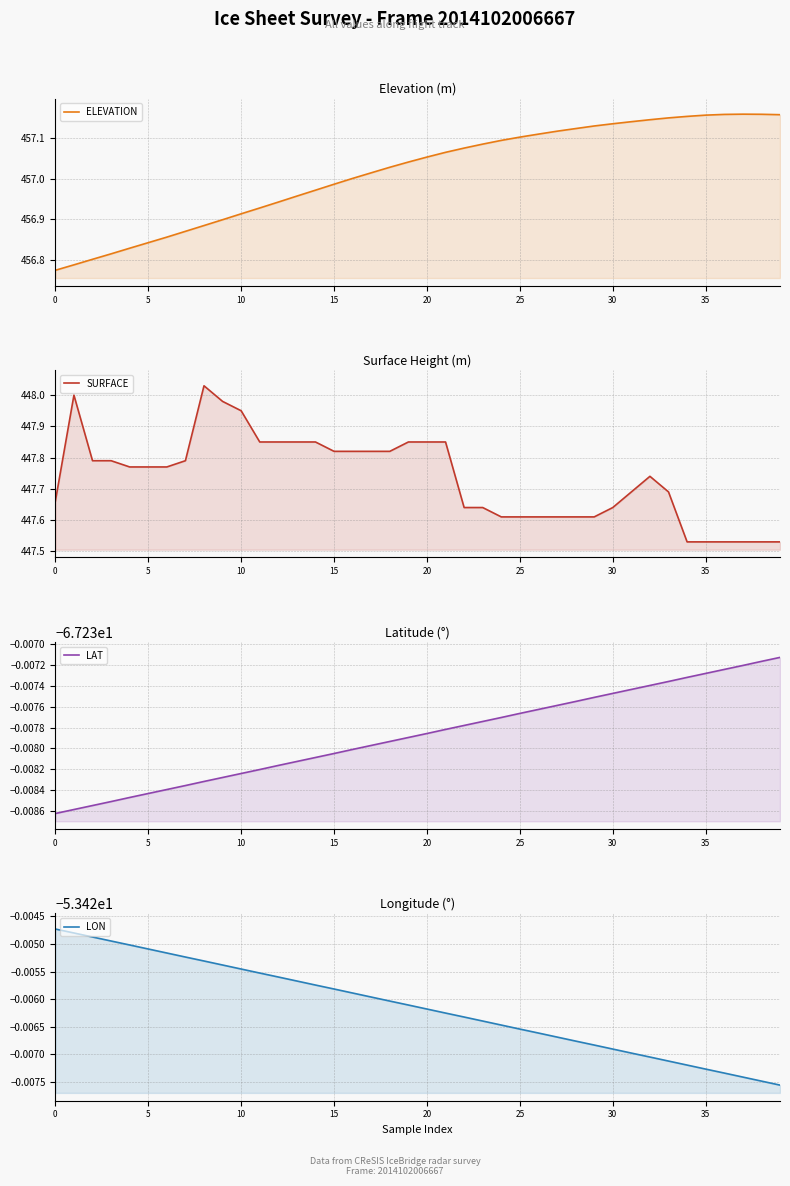

At which category is the sum across all series the highest?

21